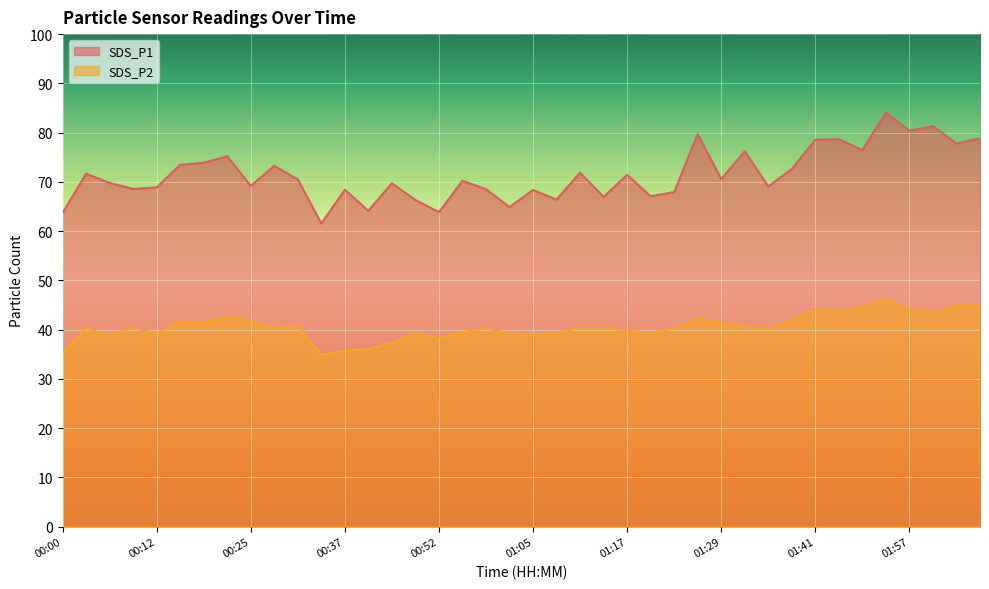

True or false: SDS_P2 and SDS_P1 intersect in this chart.

False